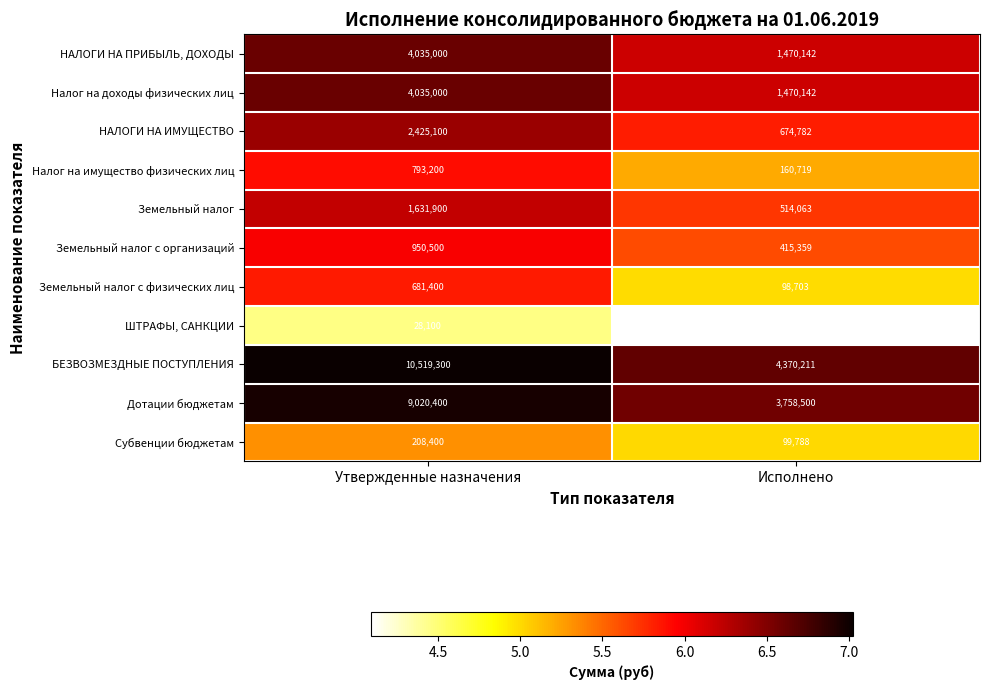

What is the smallest value displayed?

12403